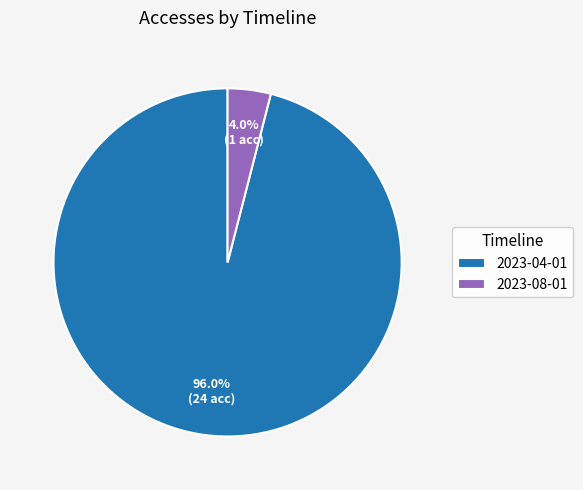

To the nearest percent, what is the average slice percentage?

50%